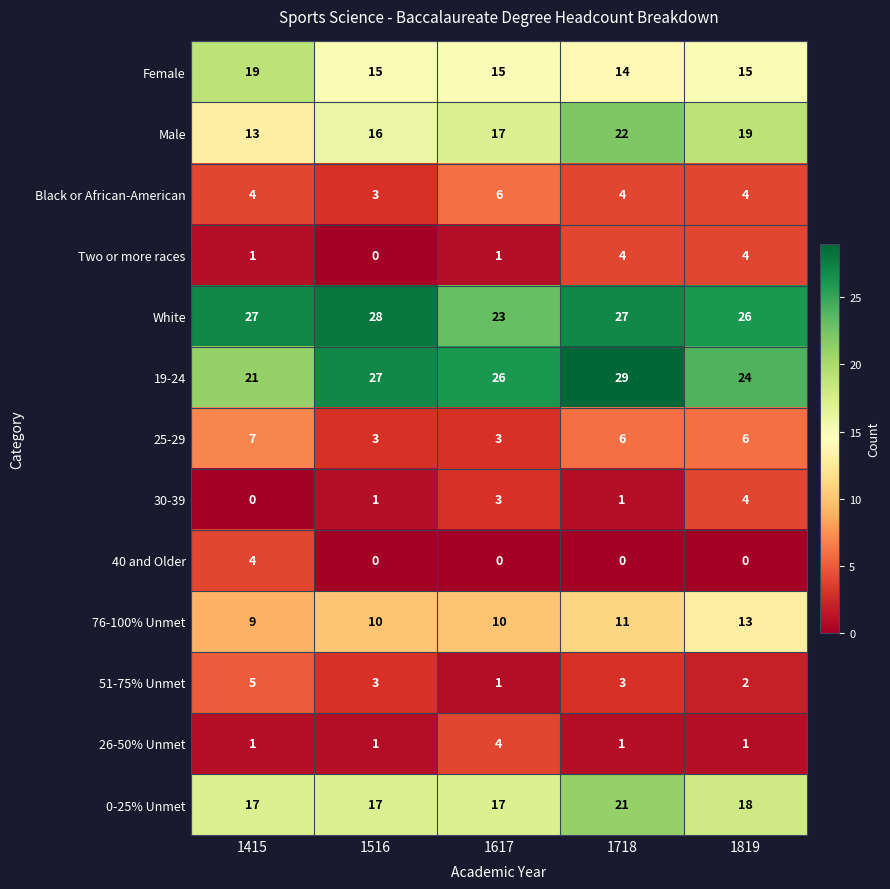

What is the spread (max minus min) of values at 1718?

29